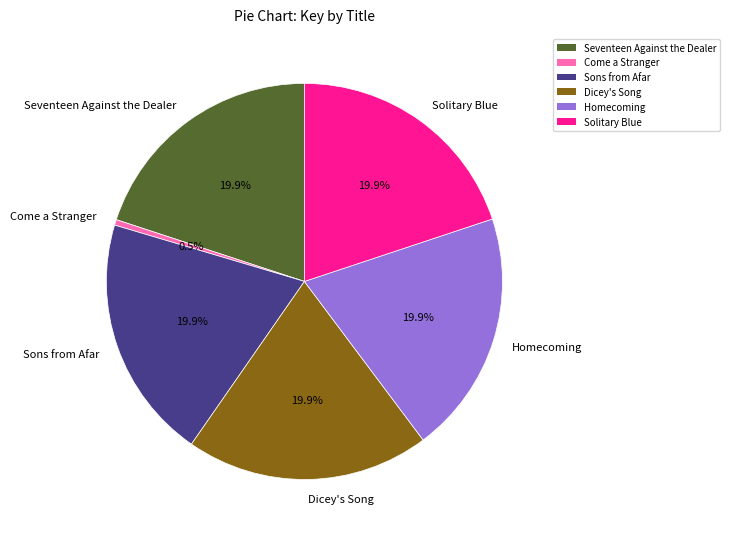

Is it true that Sons from Afar is 26% of the pie?

False